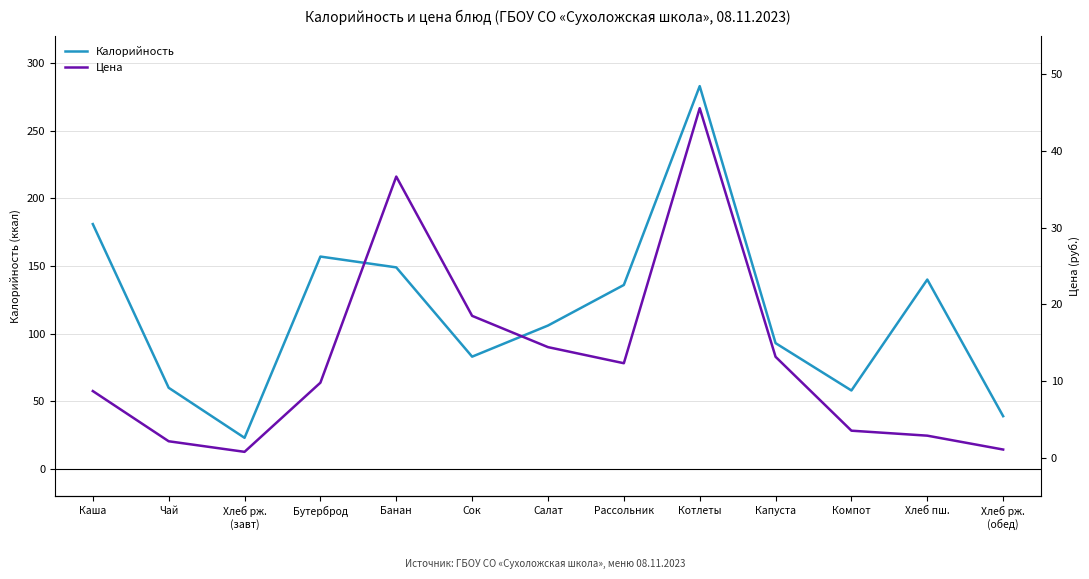

What is the difference between the maximum and minimum values in the Калорийность series?

260